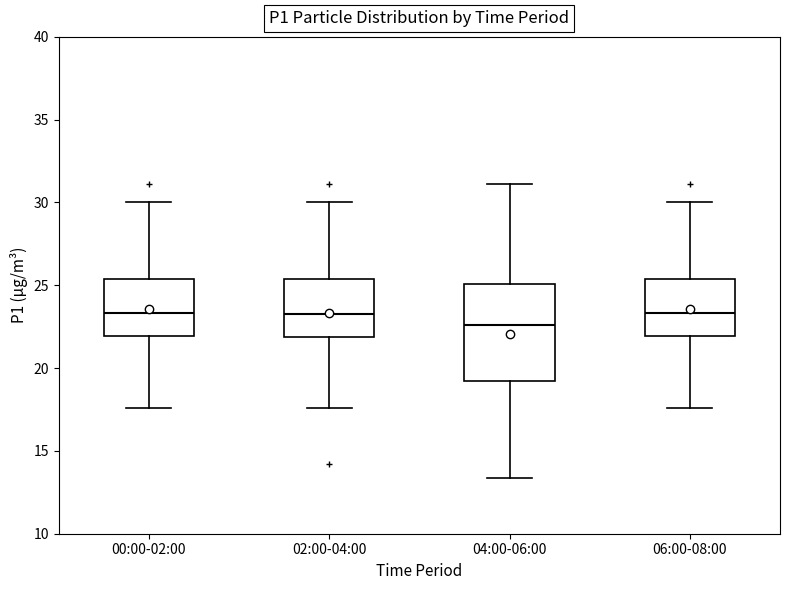

Comparing the boxes themselves (not the whiskers), which one is the tallest?

04:00-06:00